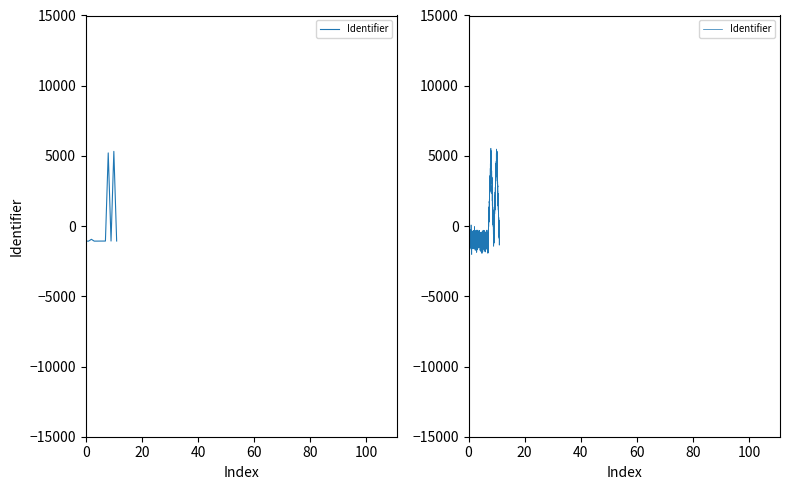

How many interior local valleys (lower than both neighbors) does the data have?

2